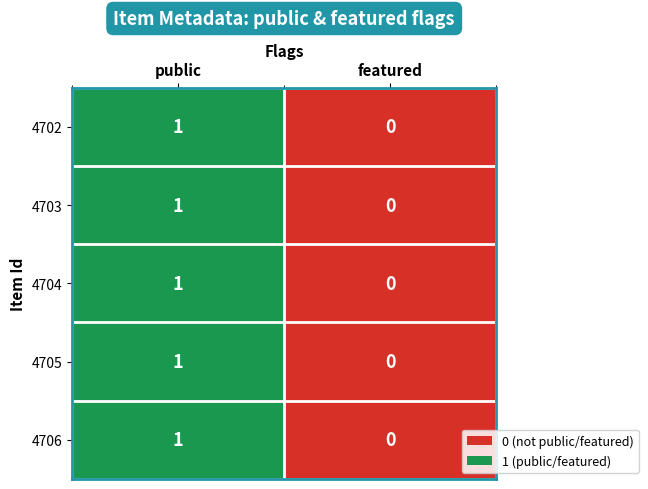

Which series has the largest range (max minus min)?

4702